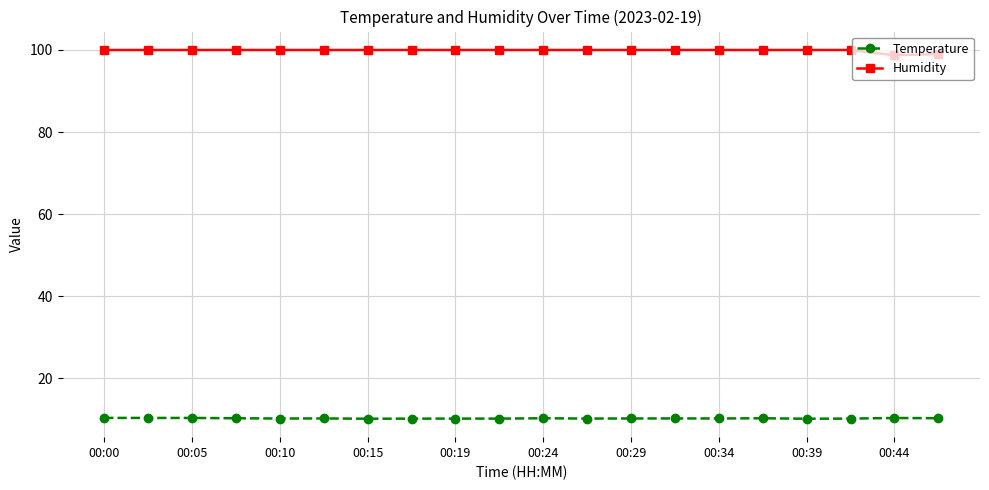

Is this an area chart (filled region under the line)?

No